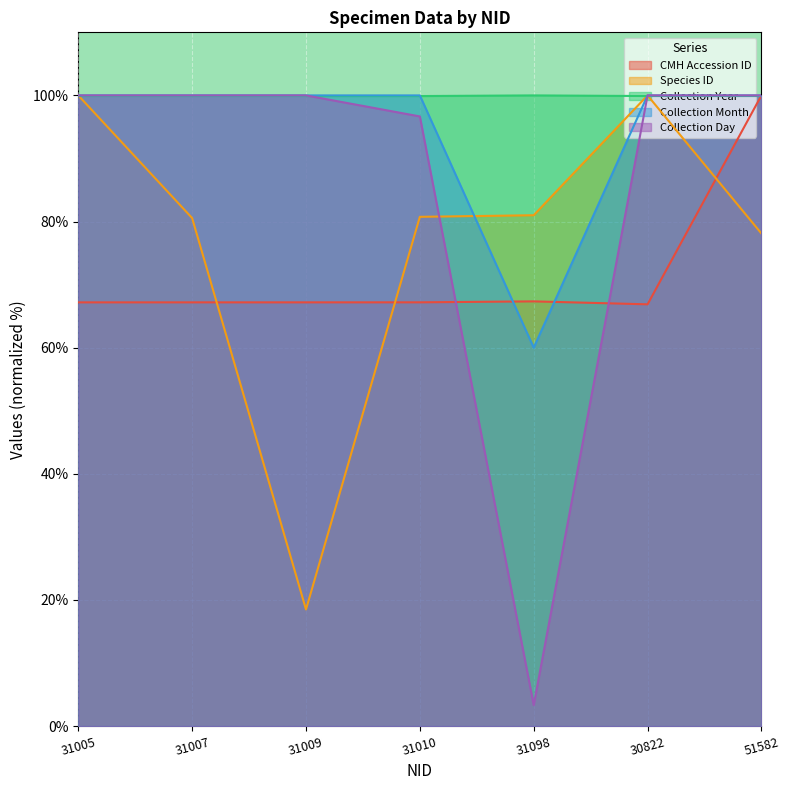

Which series has the largest range (max minus min)?

Collection Day